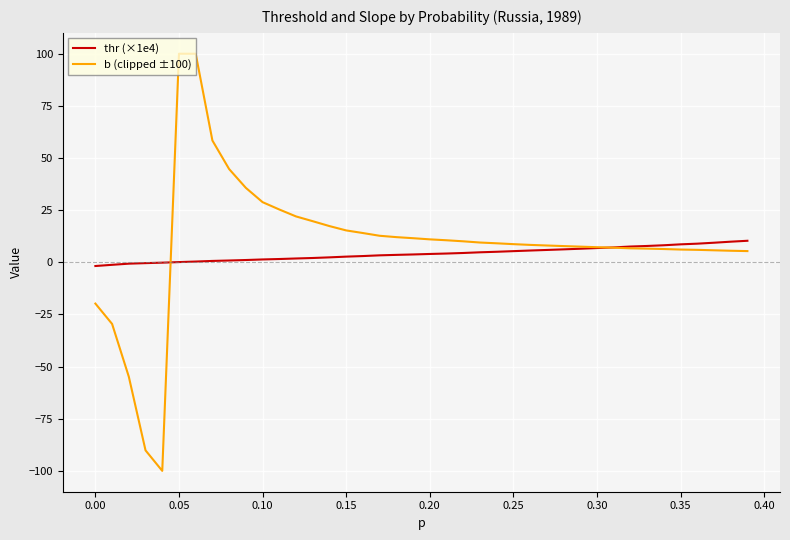

How many lines are shown in the chart?

2